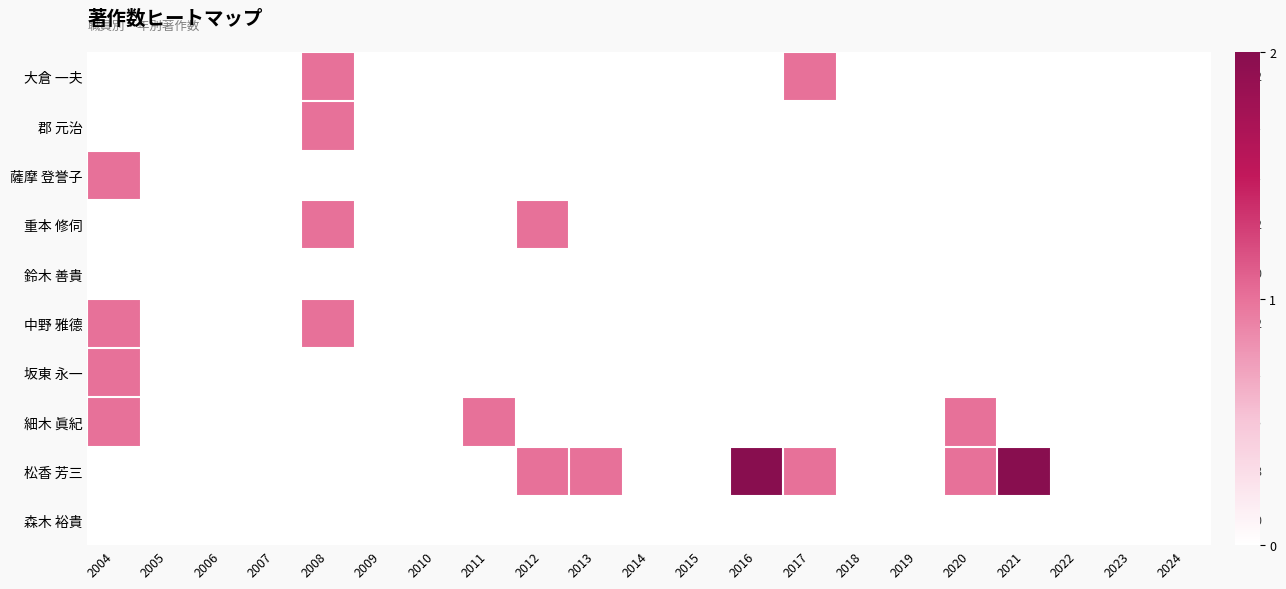

The 大倉 一夫 series shows 0 at 2007. True or false?

True